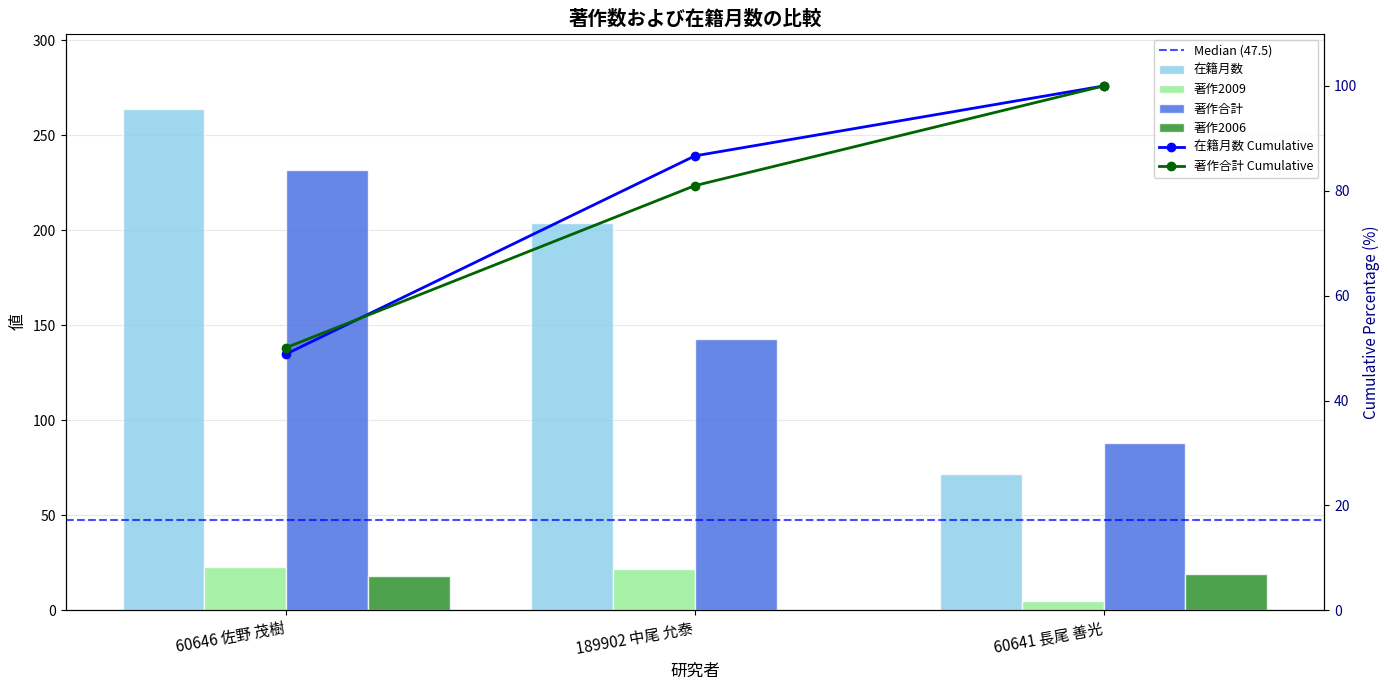

What is the difference between the maximum and second lowest values in the 著作合計 series?

89